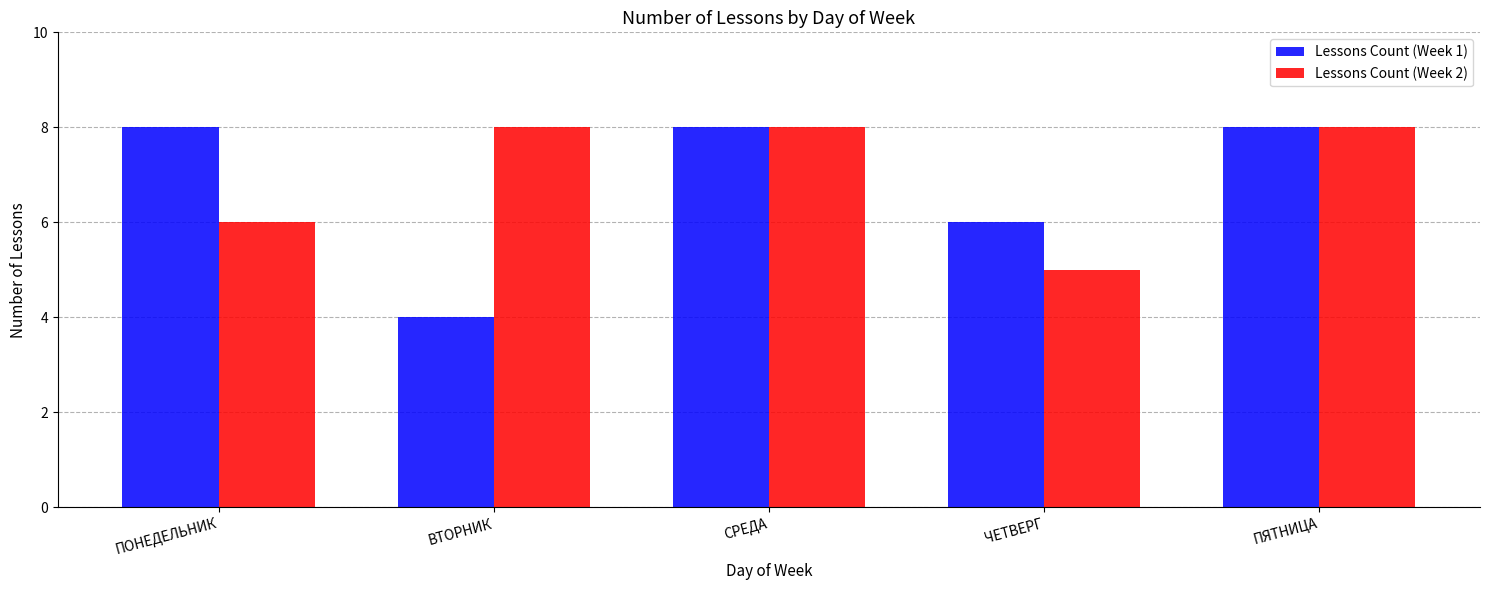

The Lessons Count (Week 1) series shows 6 at ЧЕТВЕРГ. True or false?

True